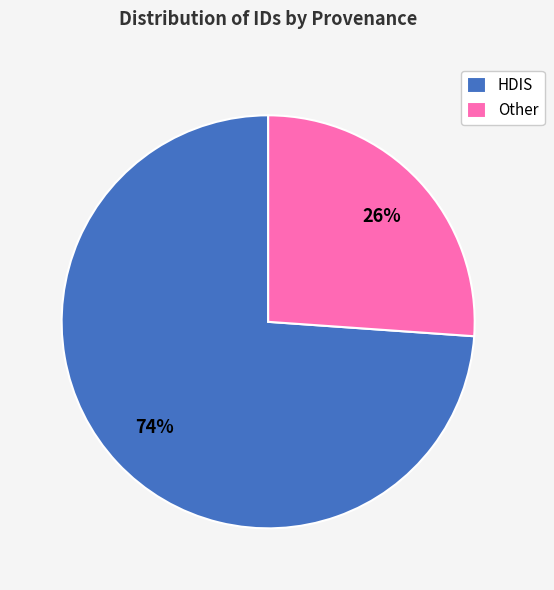

Combined, do Other and HDIS account for over 50%?

Yes